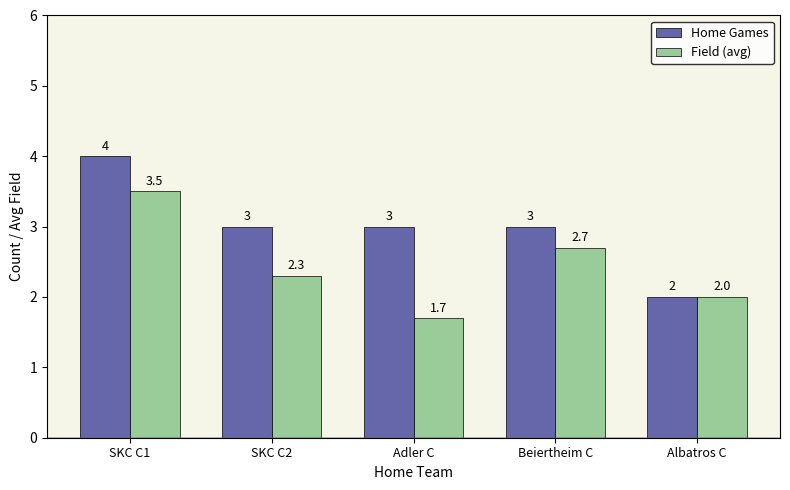

At which label does Home Games first exceed 3?

SKC C1